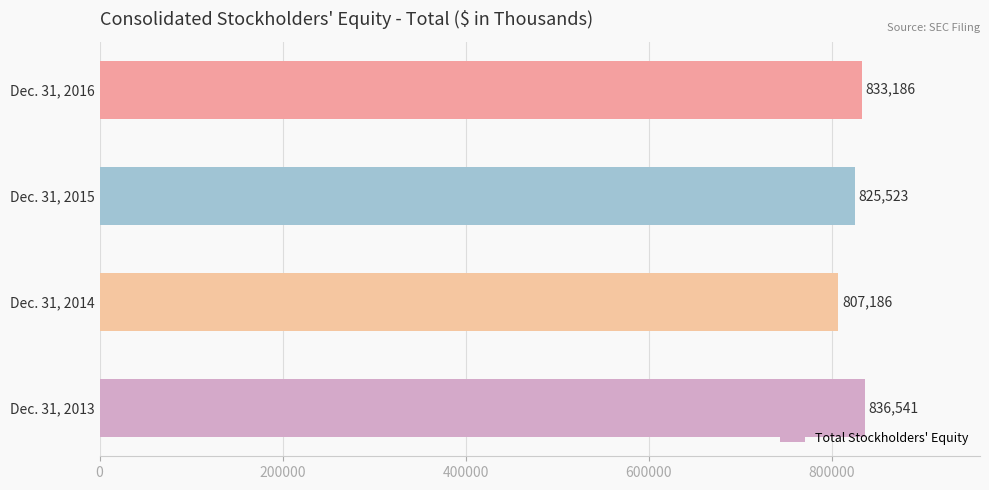

What is the greatest value displayed?

836541